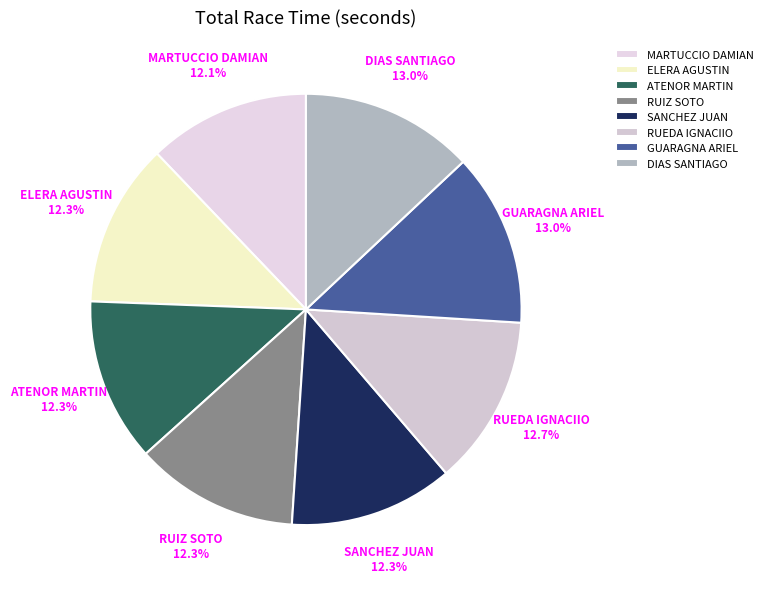

What portion of the pie excludes SANCHEZ JUAN?

87.7%